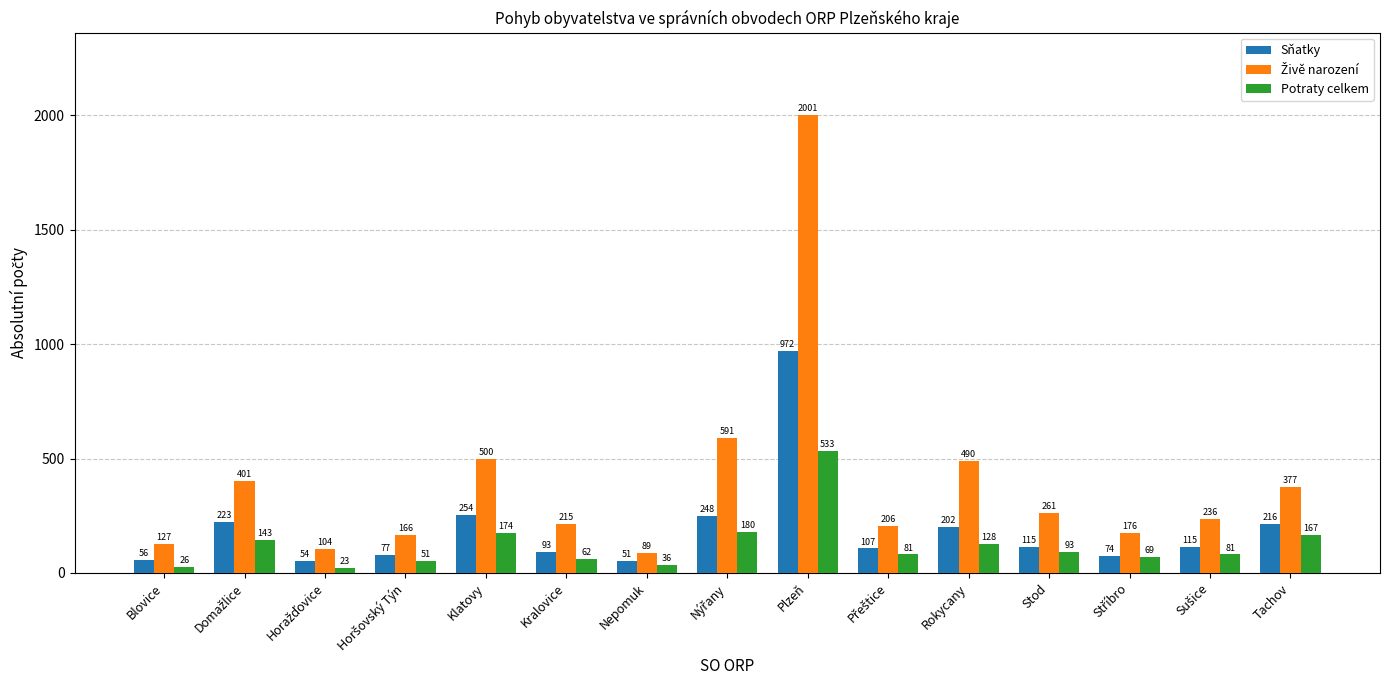

What is the difference between the highest and lowest values at Blovice?

101